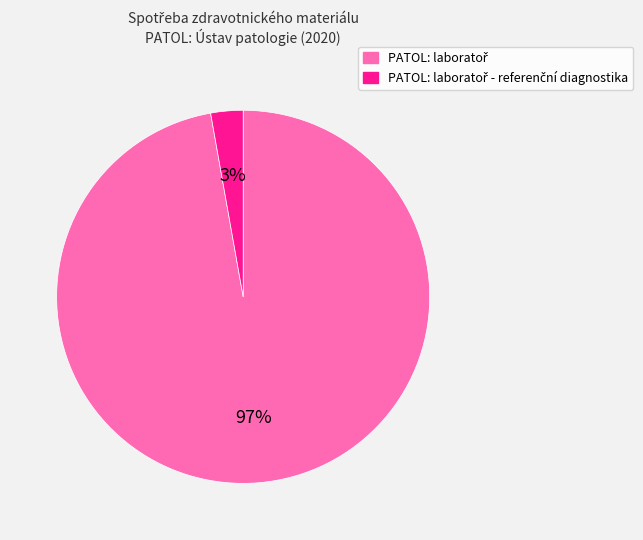

How many slices are in this pie chart?

2